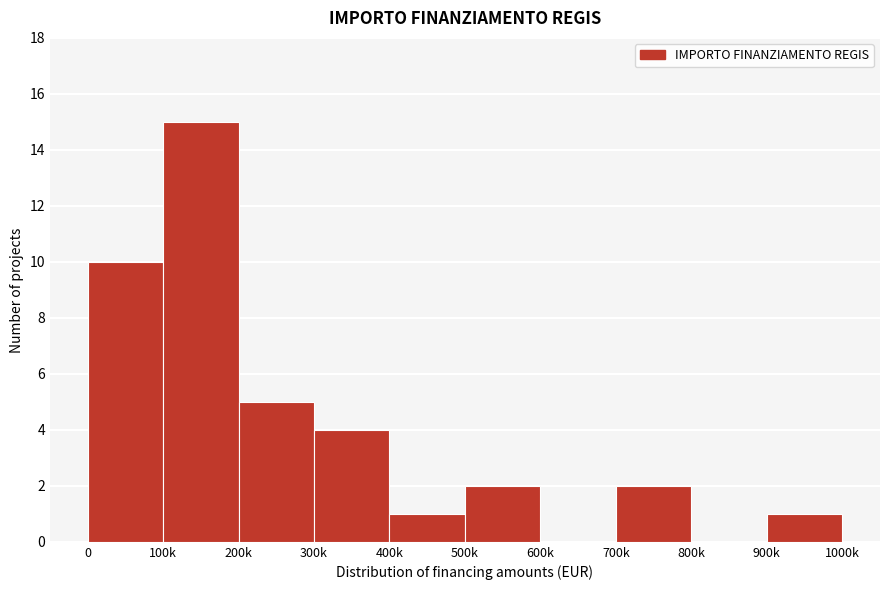

Reading left to right, list all the values displayed in this chart.

0=10	100k=15	200k=5	300k=4	400k=1	500k=2	600k=0	700k=2	800k=0	900k=1